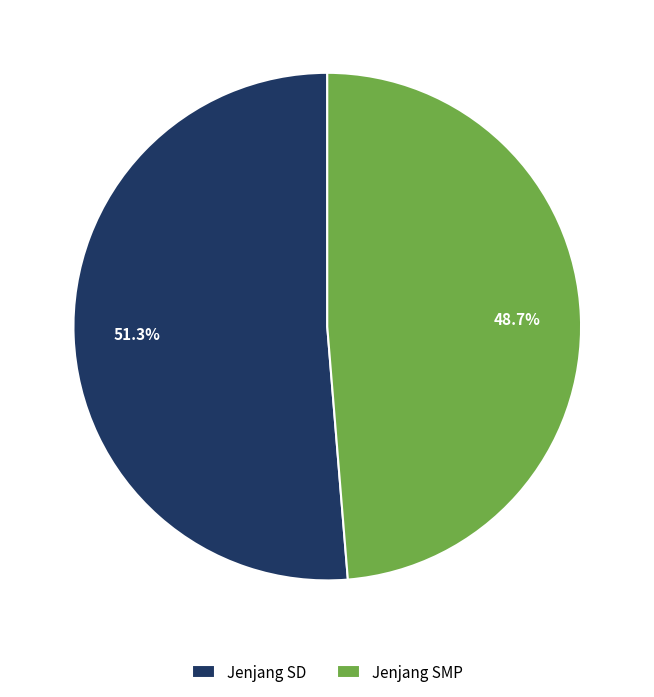

Is the sum of Jenjang SMP and Jenjang SD greater than half?

Yes